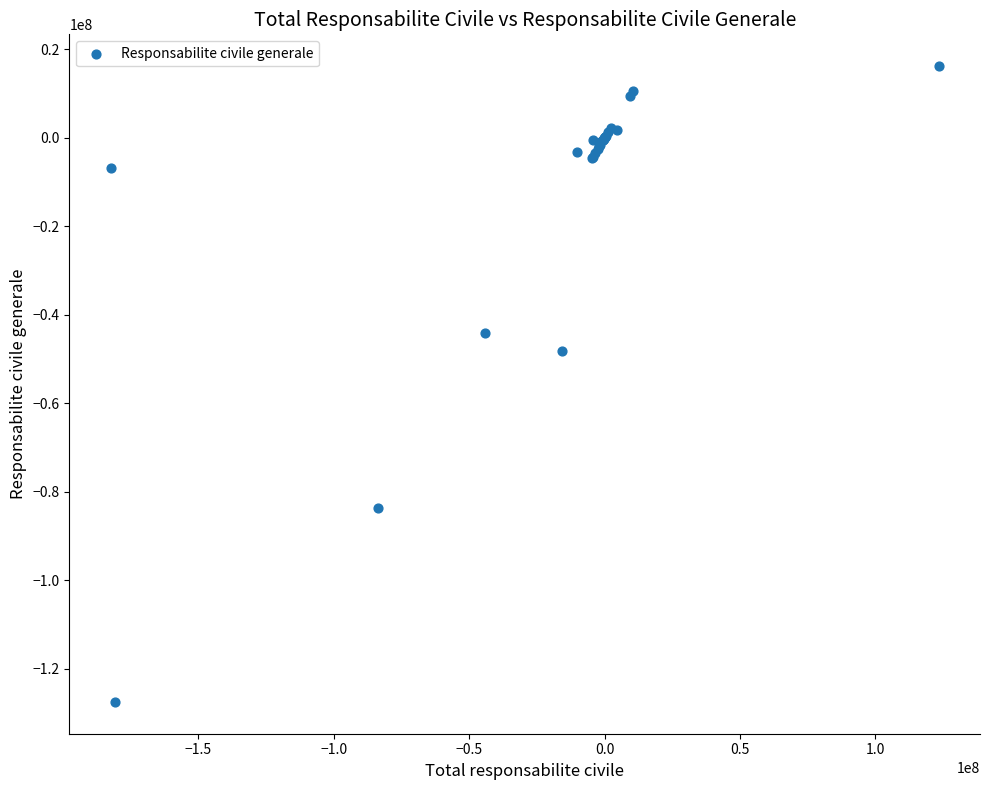

What Y value in the scatter plot is closest to -55664869?

-48122848